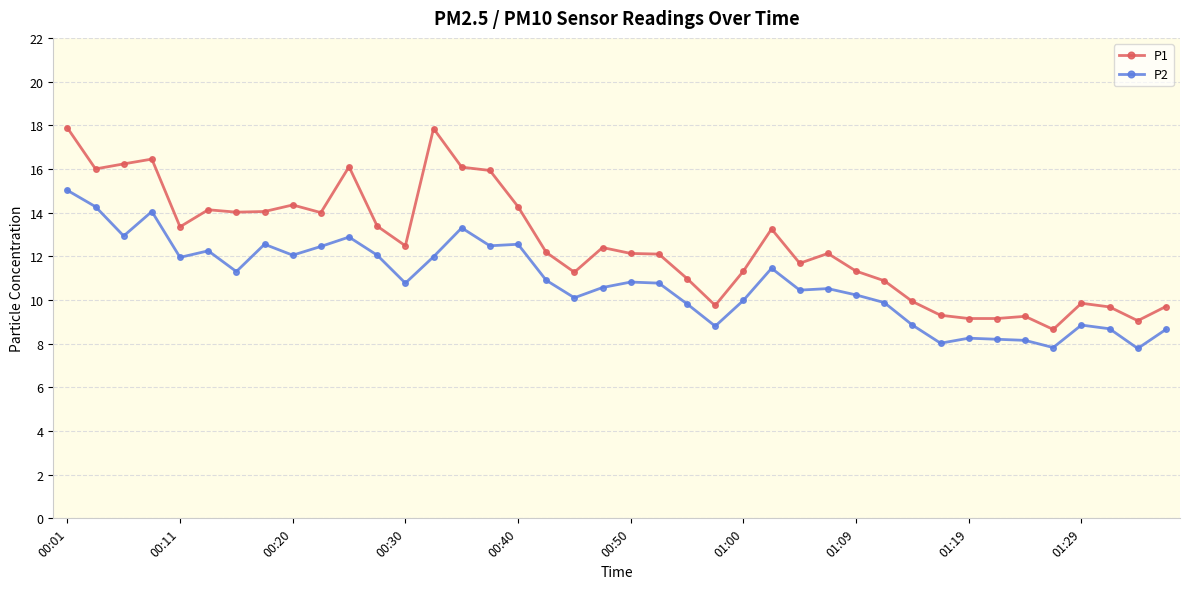

Rank the series by their maximum value, from highest to lowest.

P1, P2